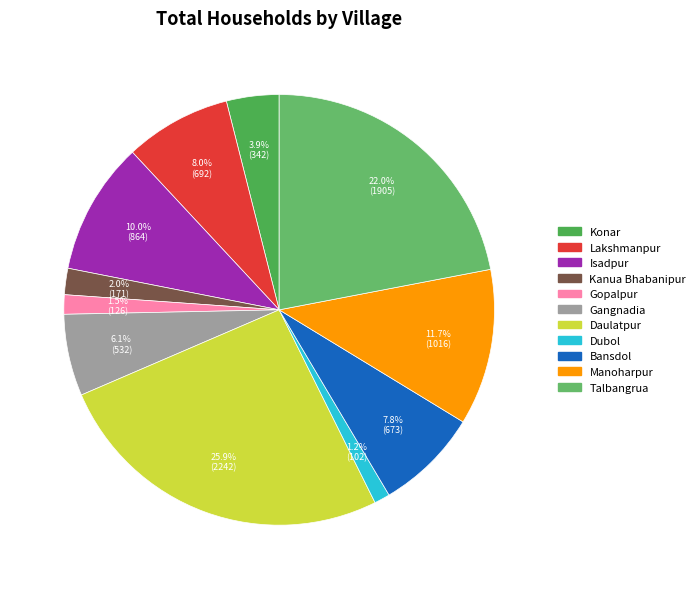

To the nearest percent, what portion does Isadpur represent?

10%